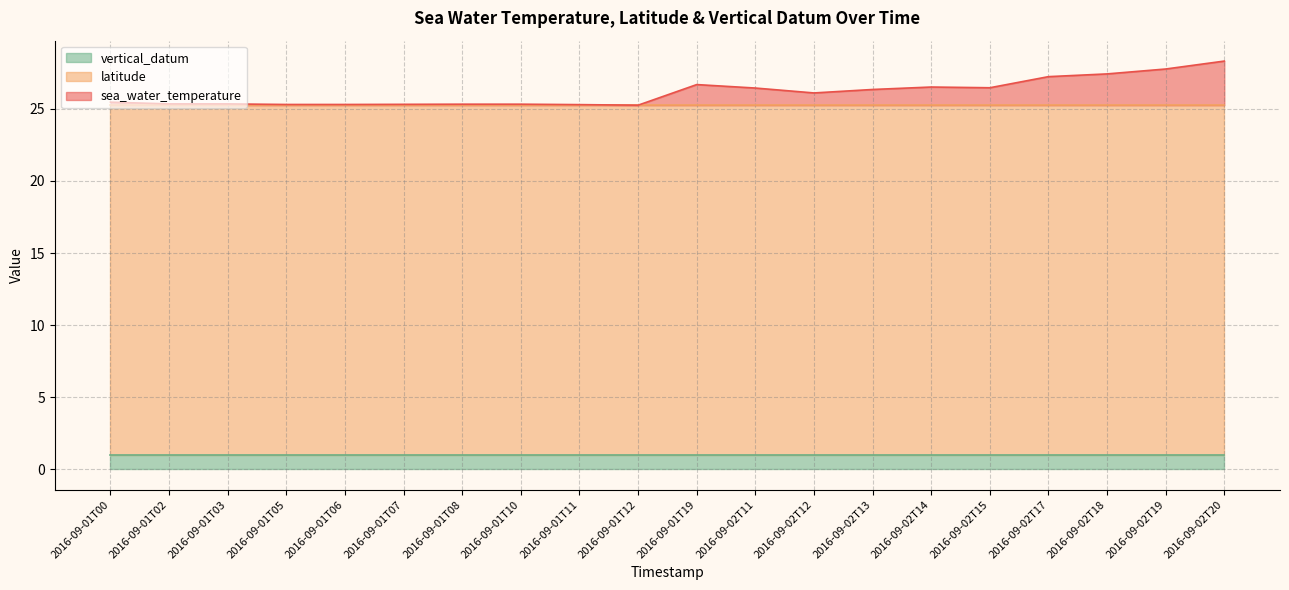

At 2016-09-01T03, list the series in order from largest to smallest.

sea_water_temperature, latitude, vertical_datum